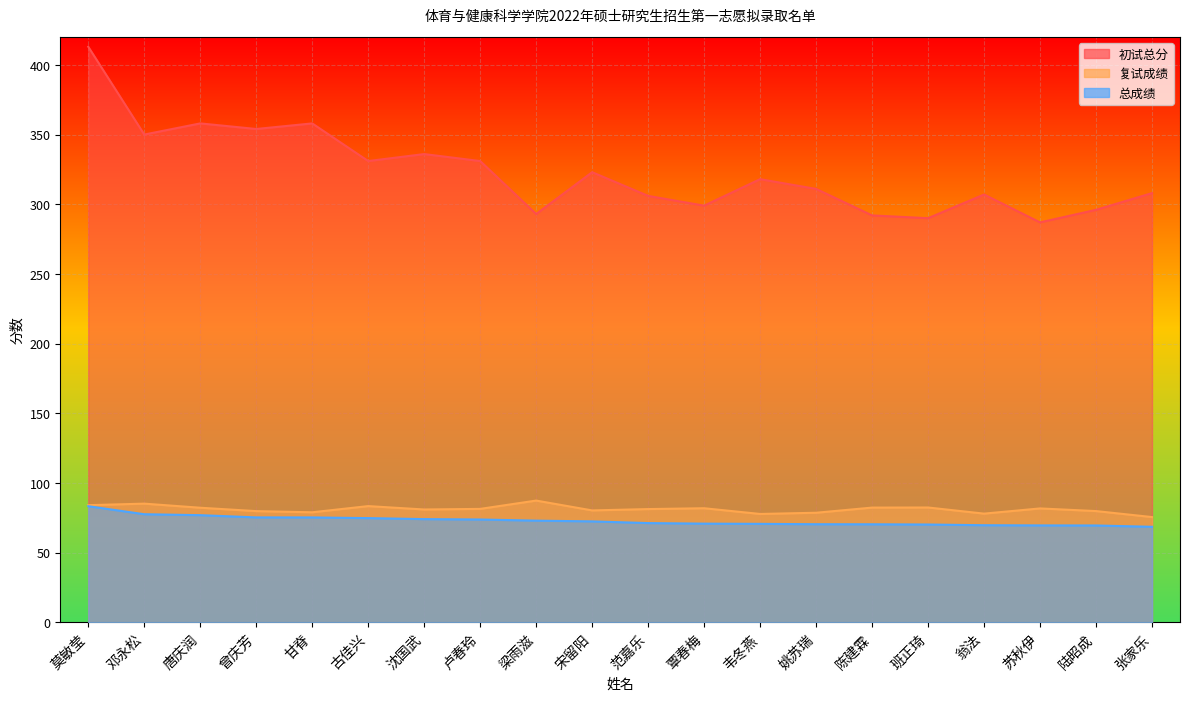

What is the sum of all 复试成绩 values?

1623.7